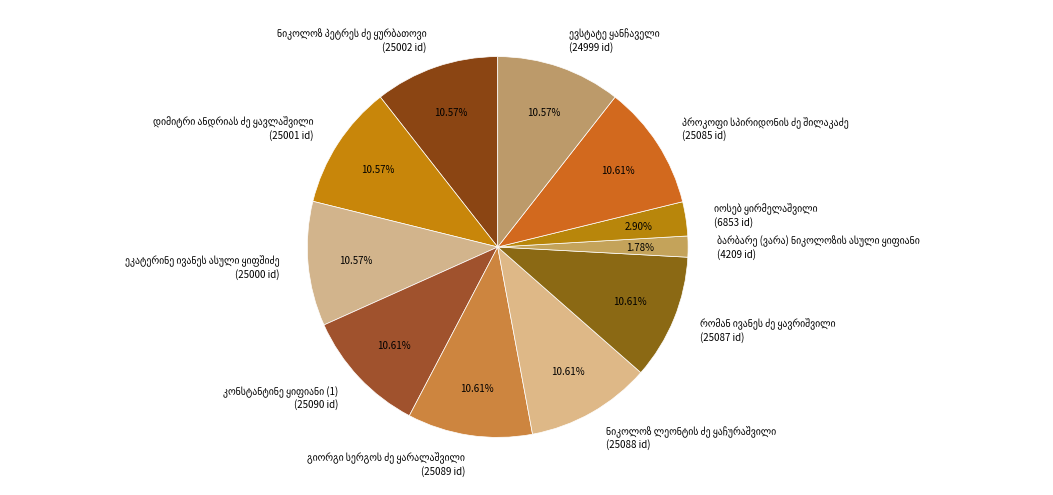

To the nearest percent, what is the average slice percentage?

9%